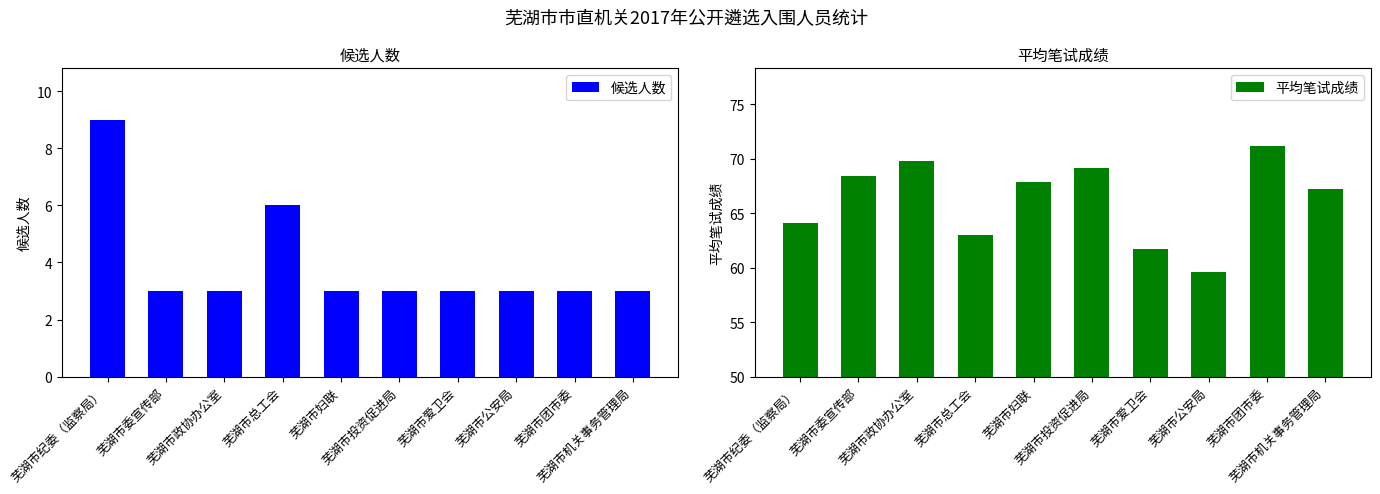

What is the value of the 候选人数 bar at the 6th from the left?

3